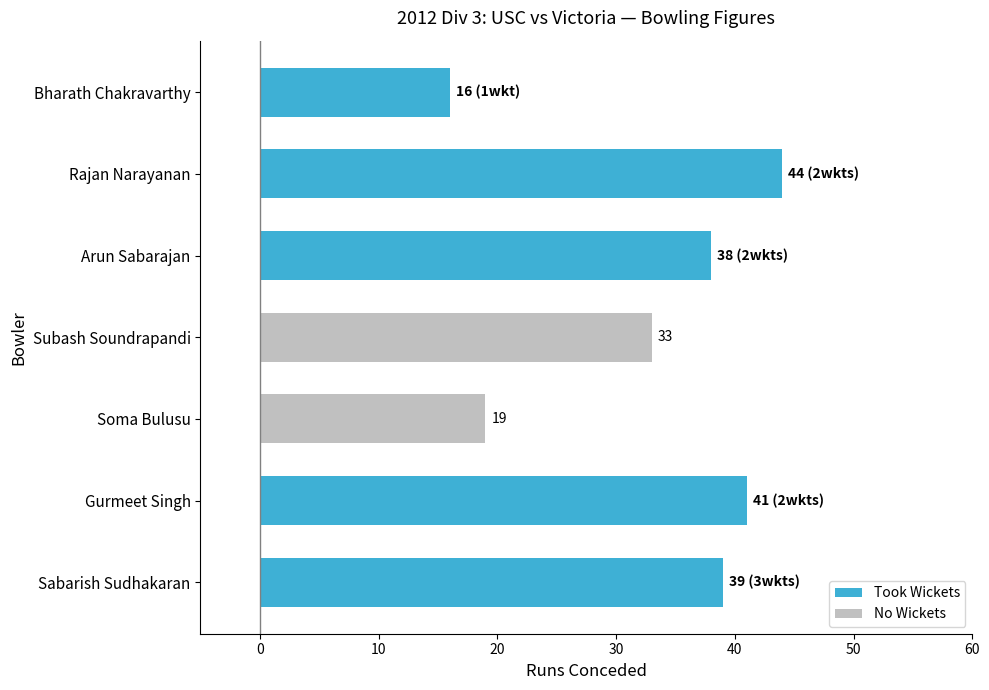

At which category does the chart reach its minimum across all series?

Bharath Chakravarthy